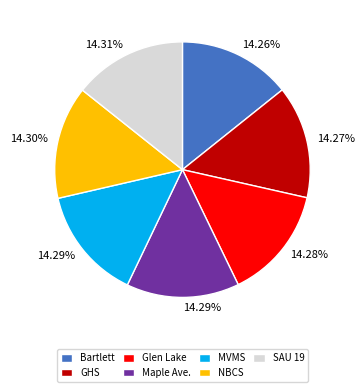

Is there a majority slice in this chart?

No